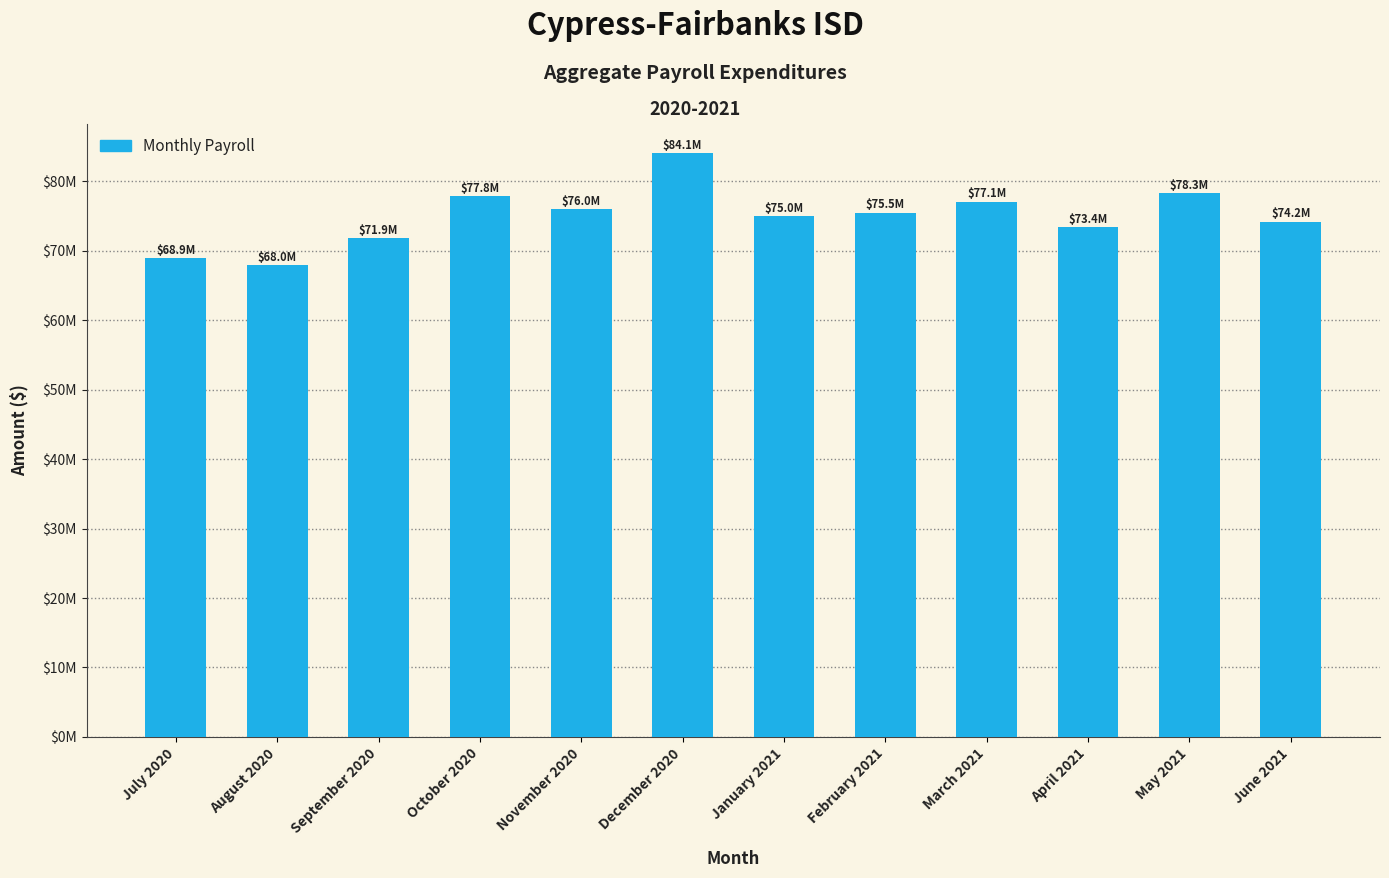

Does the chart contain any negative values?

No